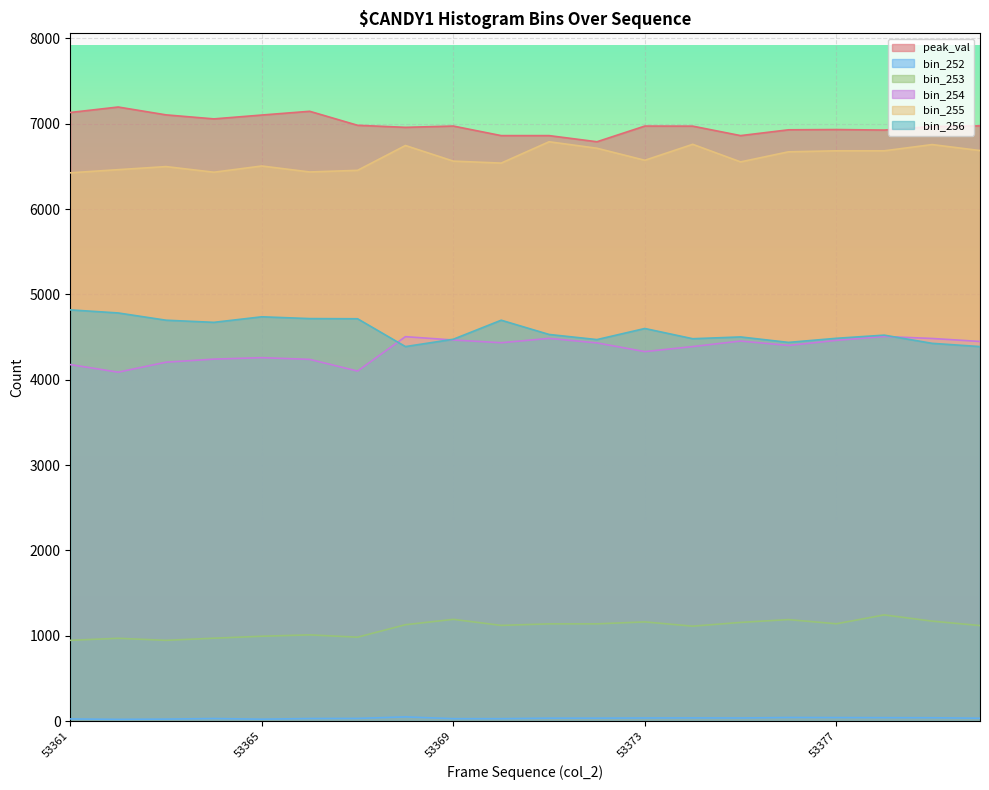

Which series changed the most between 53365 and 53378?

bin_253